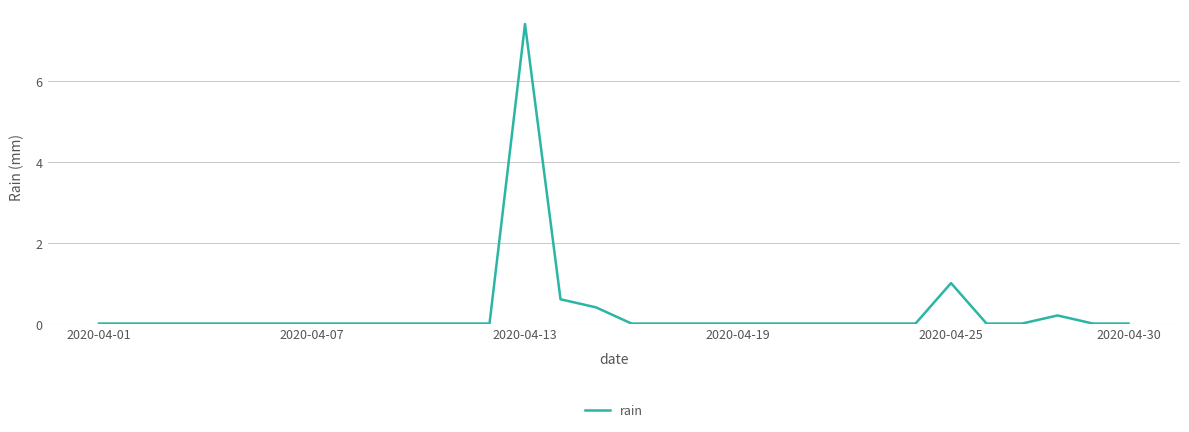

What is the difference between the maximum and minimum values?

7.4